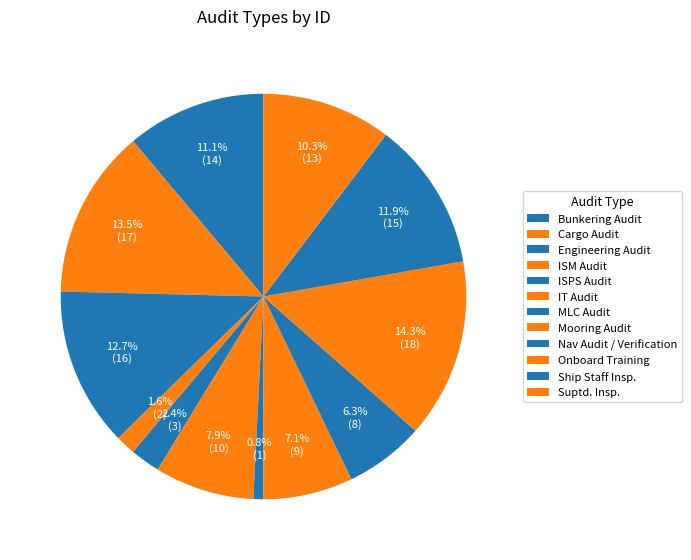

Rank the categories by value from lowest to highest.

MLC Audit, ISM Audit, ISPS Audit, Nav Audit / Verification, Mooring Audit, IT Audit, Suptd. Insp., Bunkering Audit, Ship Staff Insp., Engineering Audit, Cargo Audit, Onboard Training